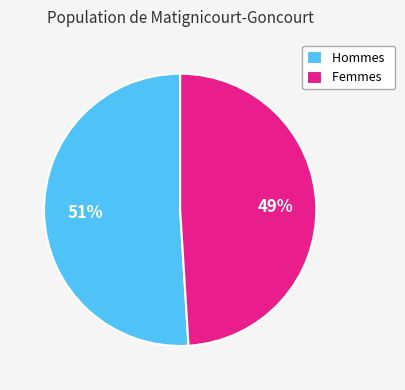

To the nearest percent, what is the average slice percentage?

50%